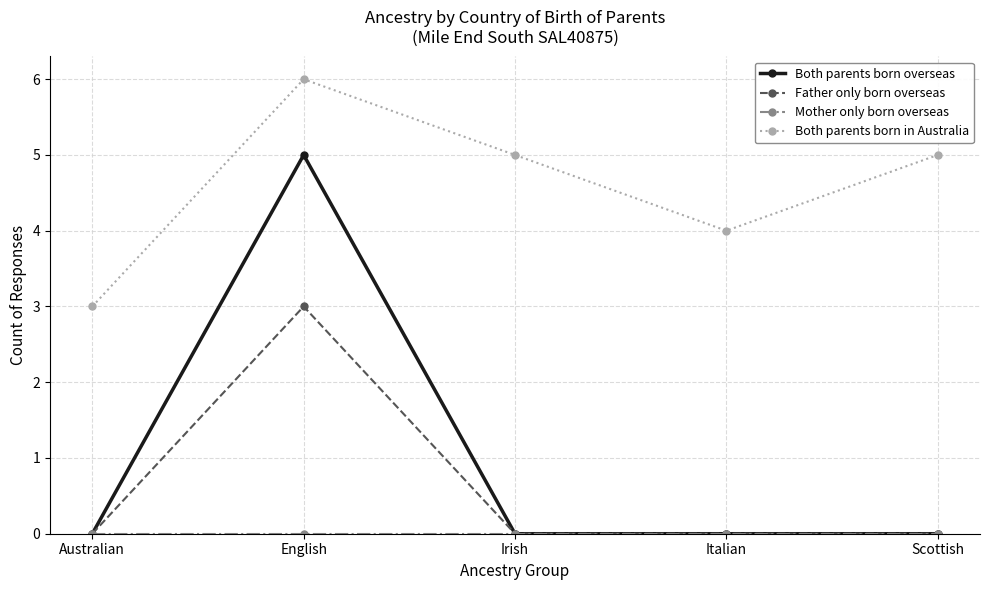

Where is the first local maximum for Both parents born overseas?

English